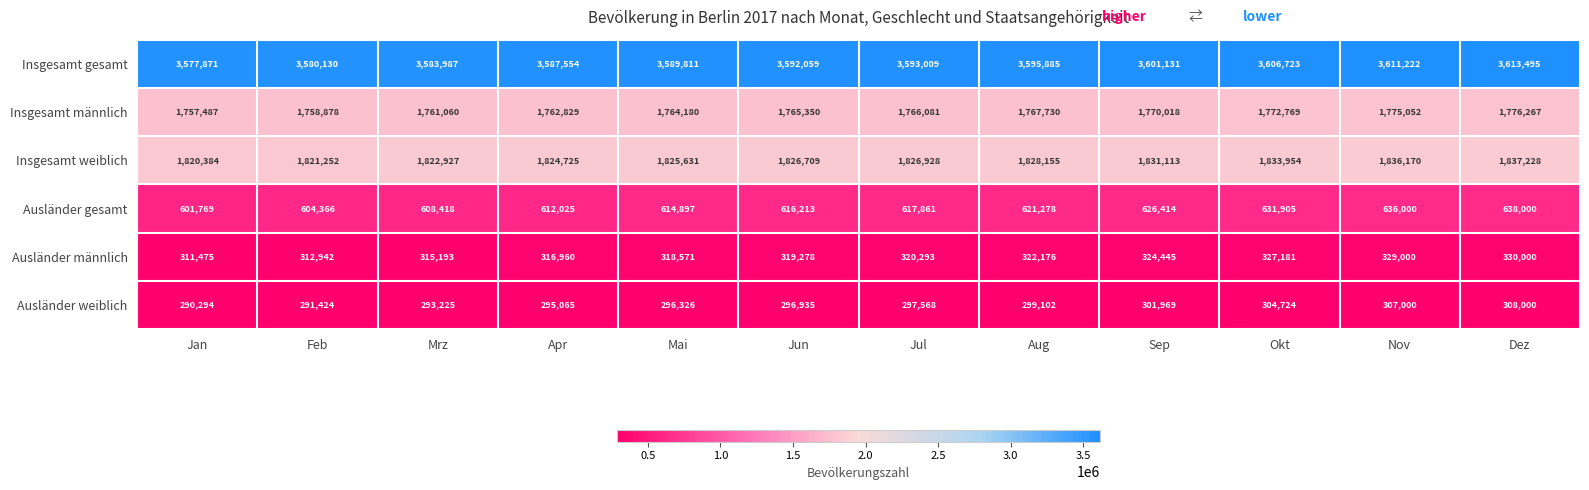

What is the lowest value of the Insgesamt weiblich series?

1820384